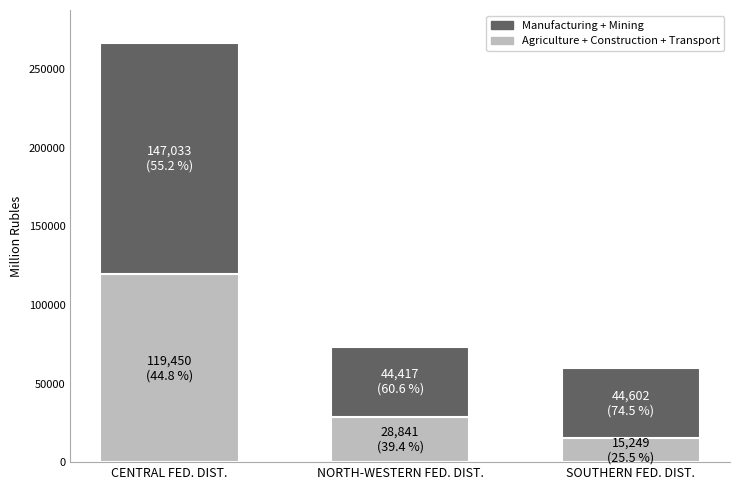

At which category is the sum across all series the highest?

CENTRAL FED. DIST.